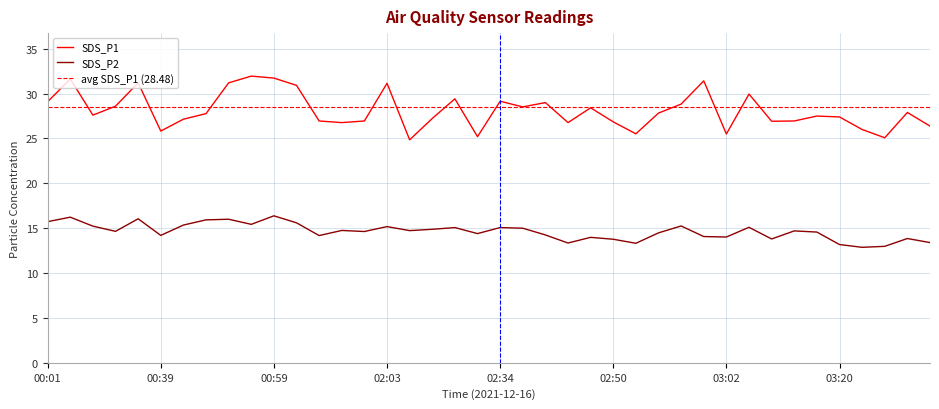

How many data points in SDS_P1 are less than 27?

15